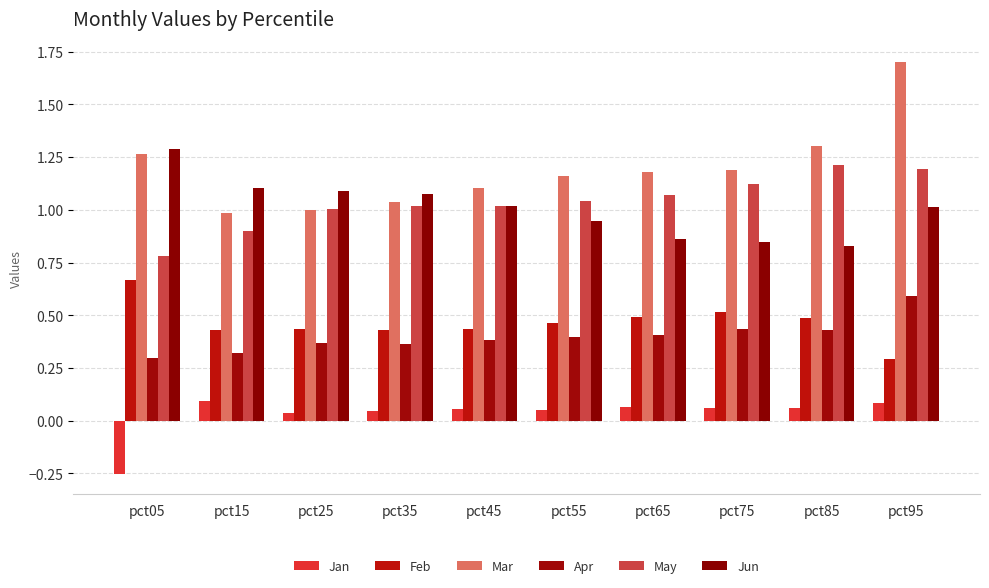

What is the value of the May bar at the 4th from the left?

1.0